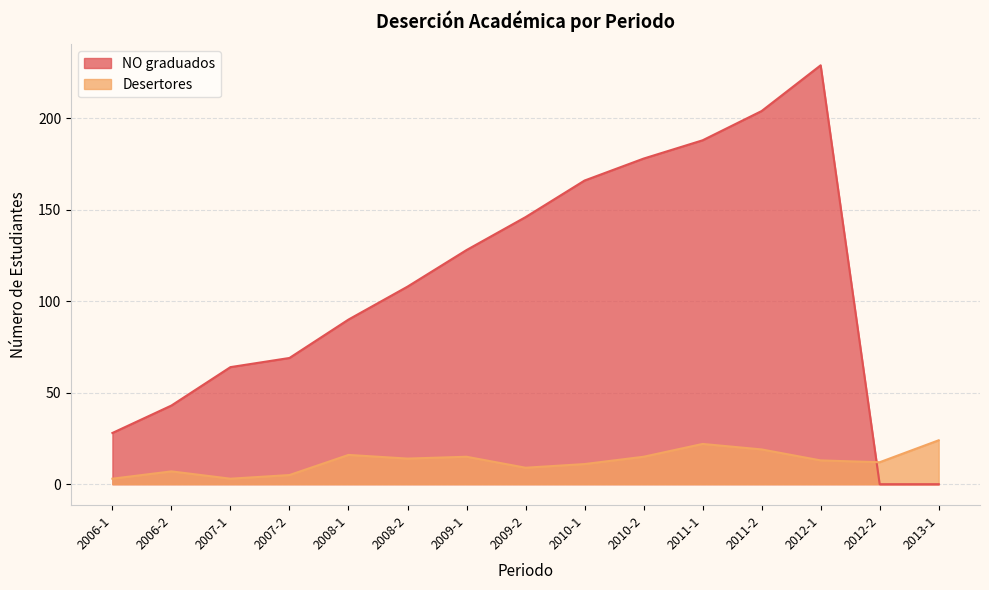

What is the spread (max minus min) of values at 2006-2?

36